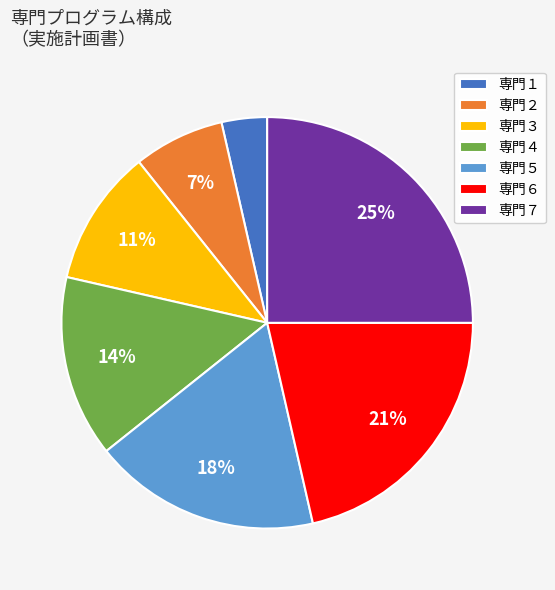

Does 専門２ account for over 50% of the chart?

No